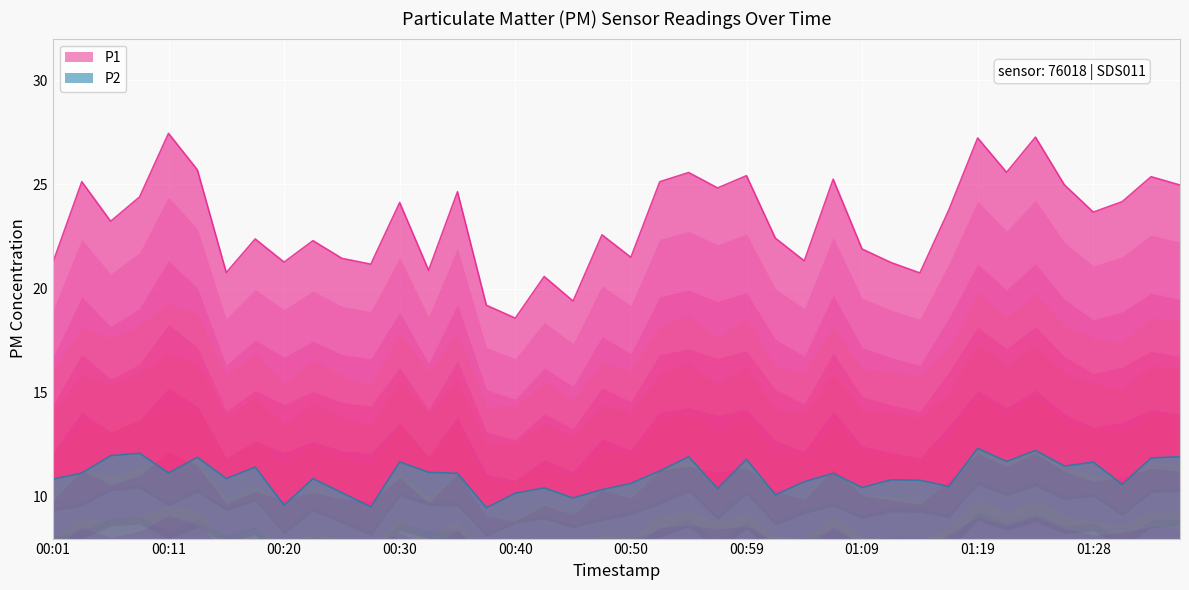

What is the difference between the second highest and minimum values in the P1 series?

8.7